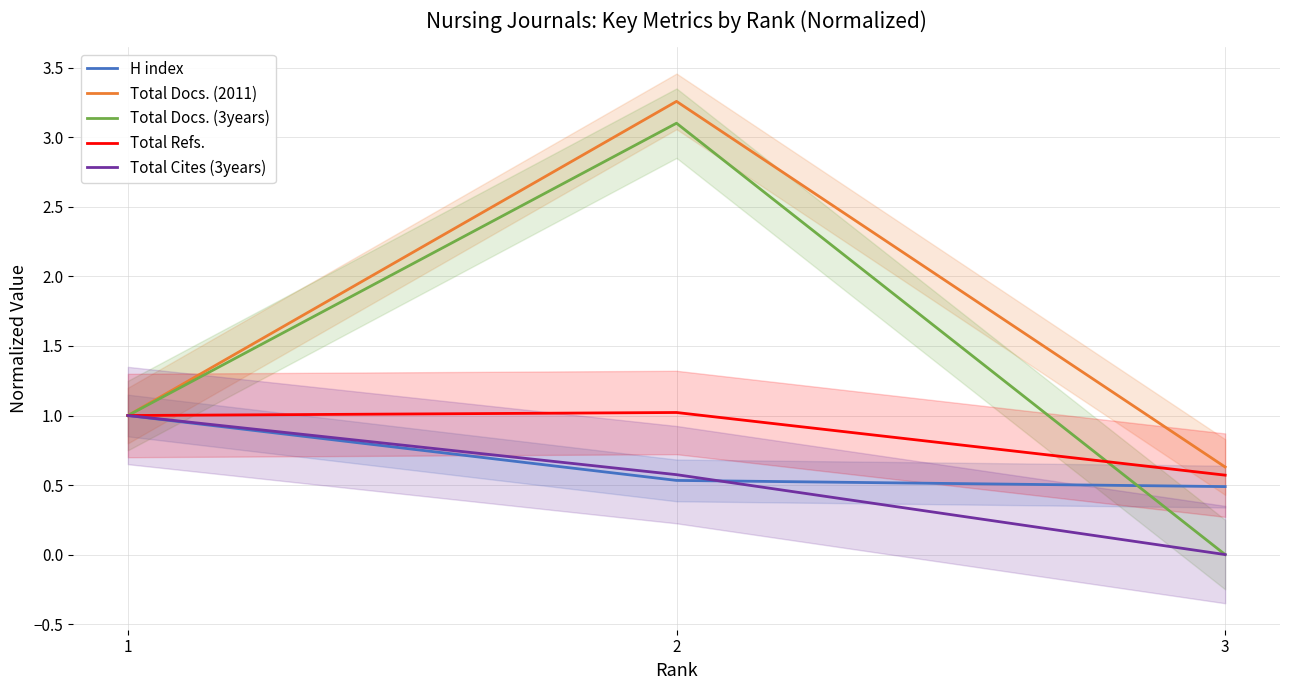

How many data points in Total Docs. (2011) are above 1?

1